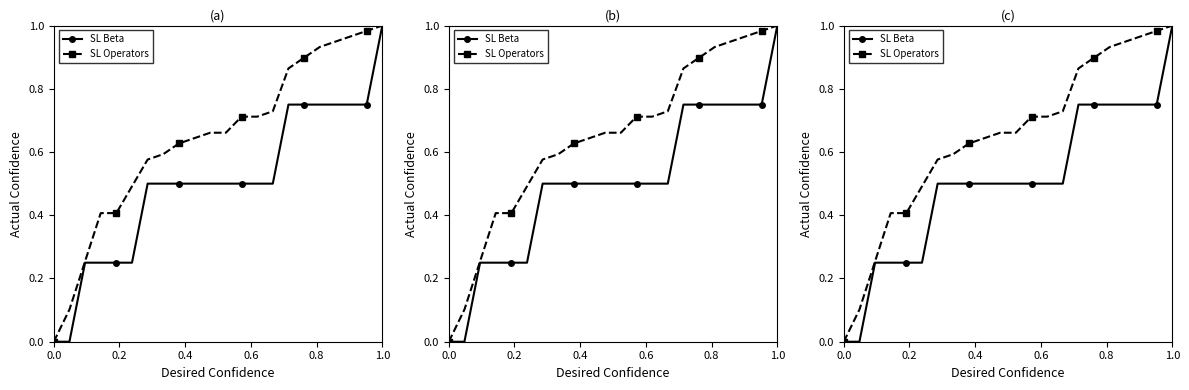

How many lines are shown in the chart?

2